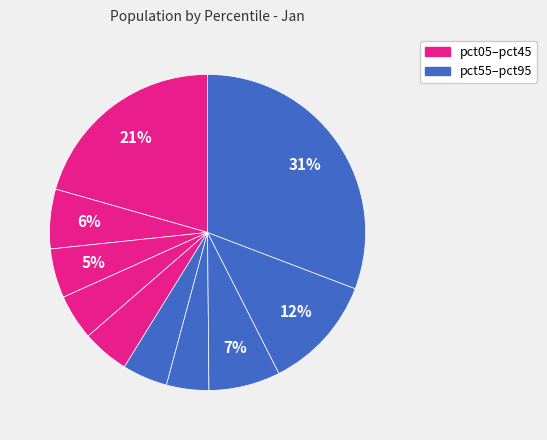

How many segments does this pie chart have?

10